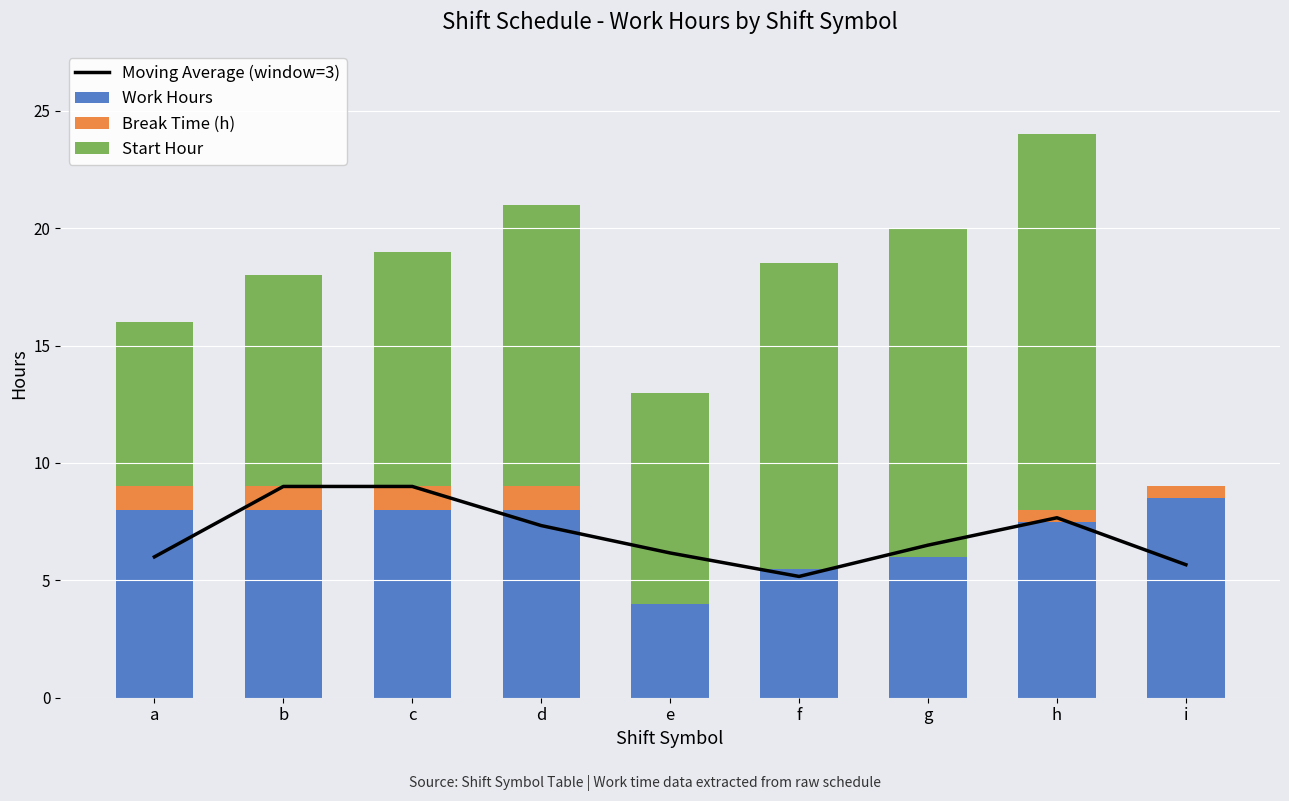

Is the value of Start Hour at h greater than the value of Work Hours at e?

Yes